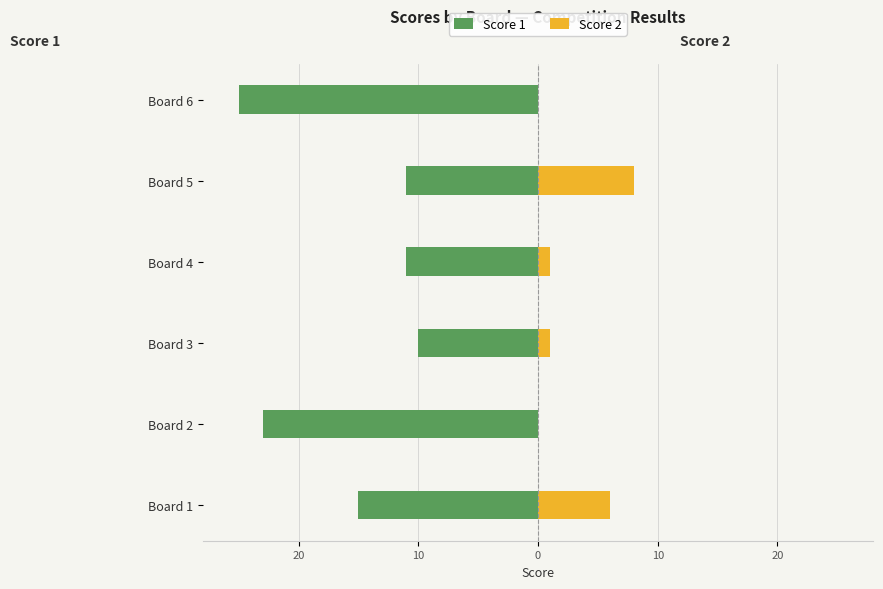

Does the chart contain any negative values?

Yes